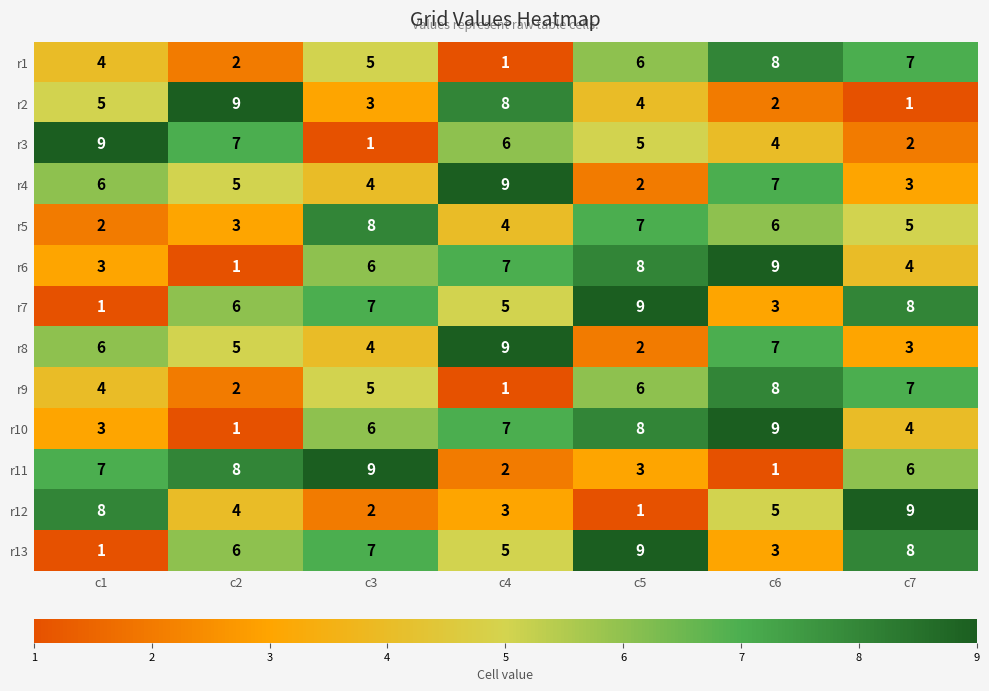

At how many categories does at least one series exceed 6?

7